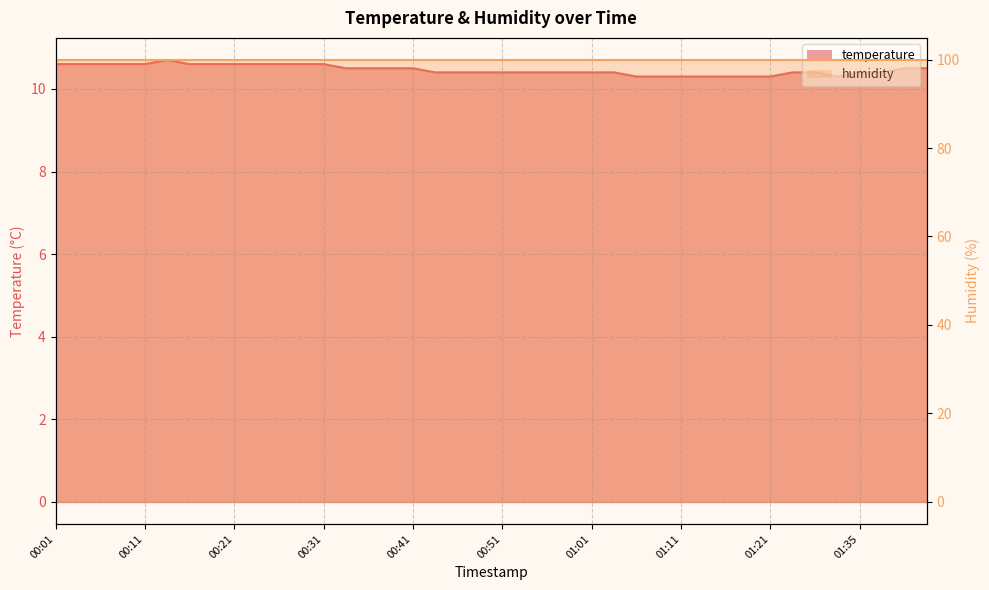

Count the values in the range 10 to 11.

40